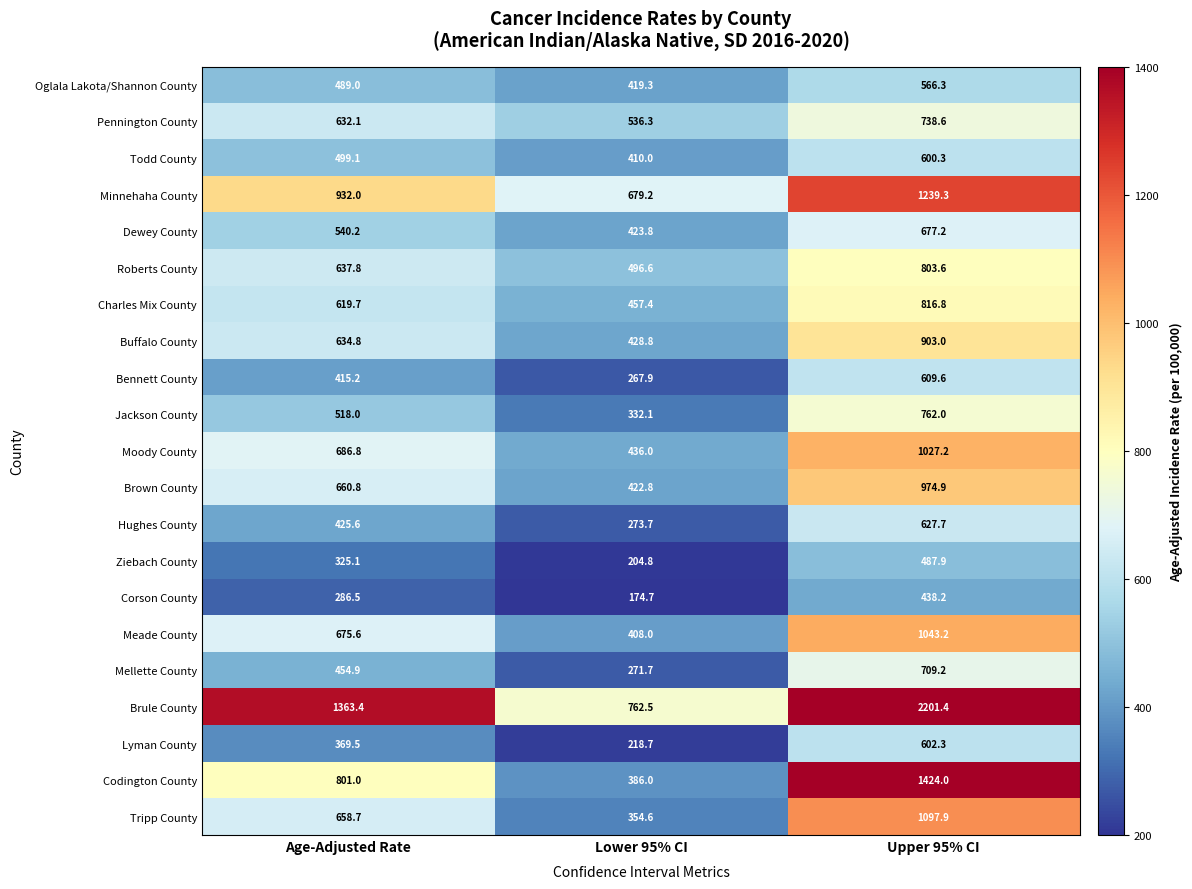

What is the highest value of the Minnehaha County series?

1239.3